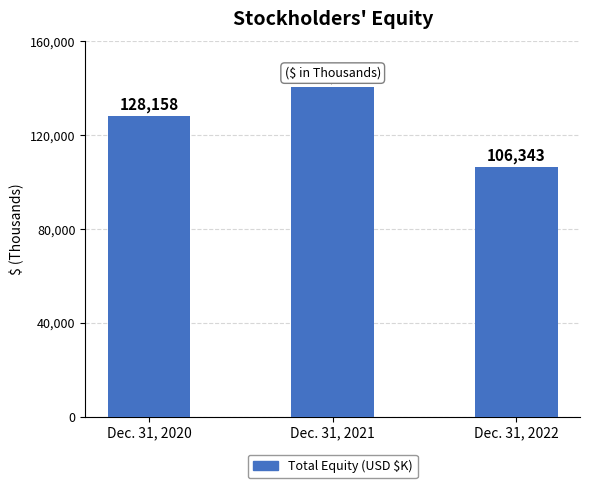

What is the smallest value displayed?

106343